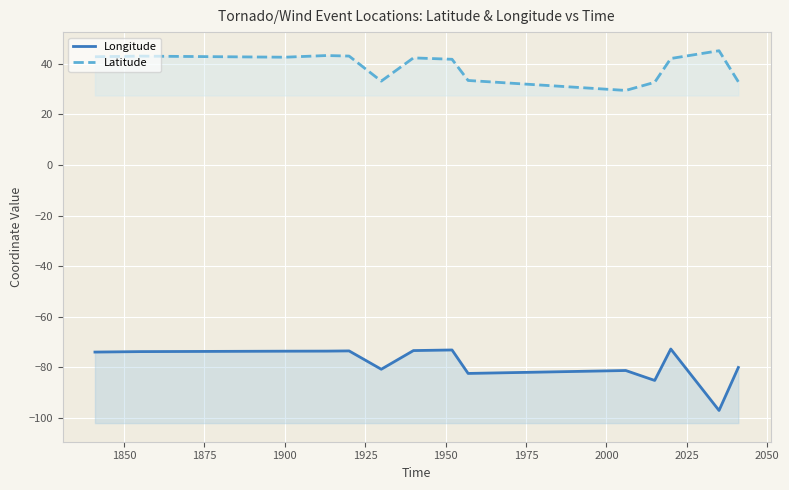

True or false: Latitude and Longitude intersect in this chart.

False